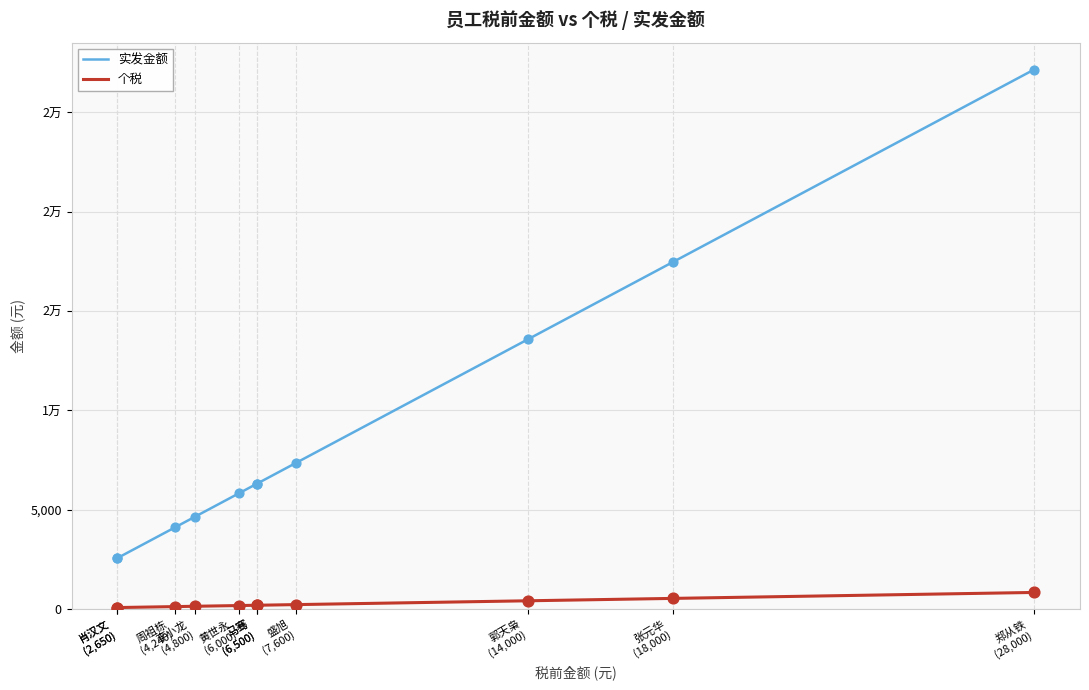

Which series reaches the minimum Y coordinate?

个税